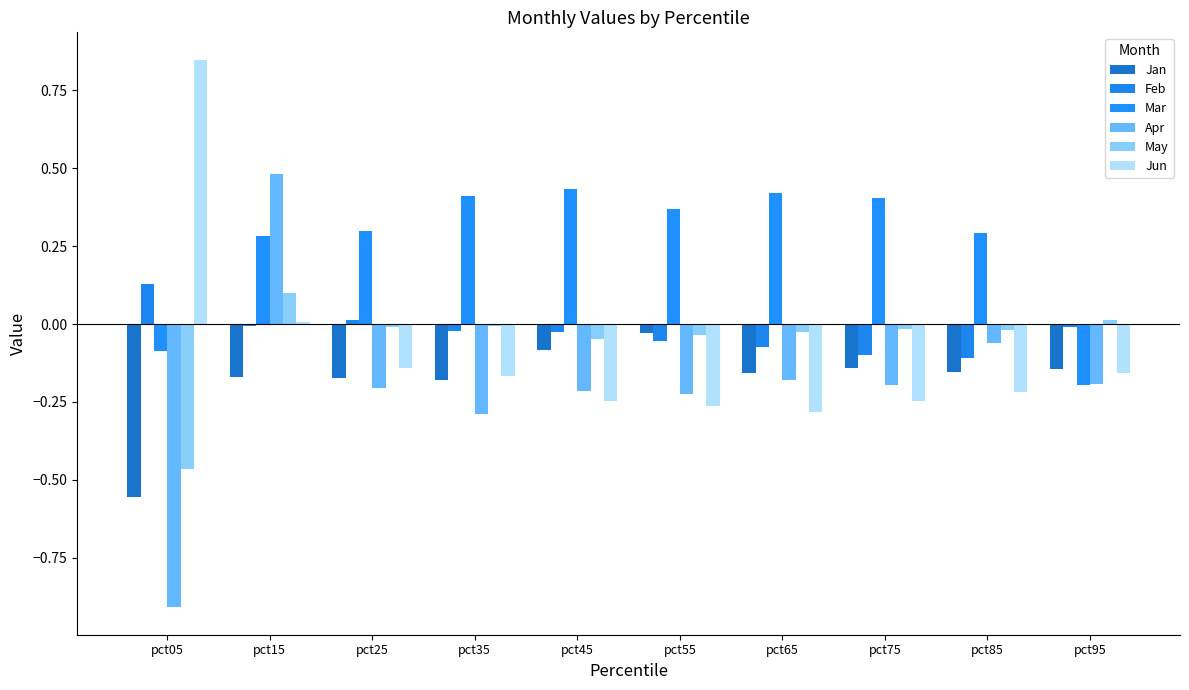

Where does the May series first go above 0?

pct15